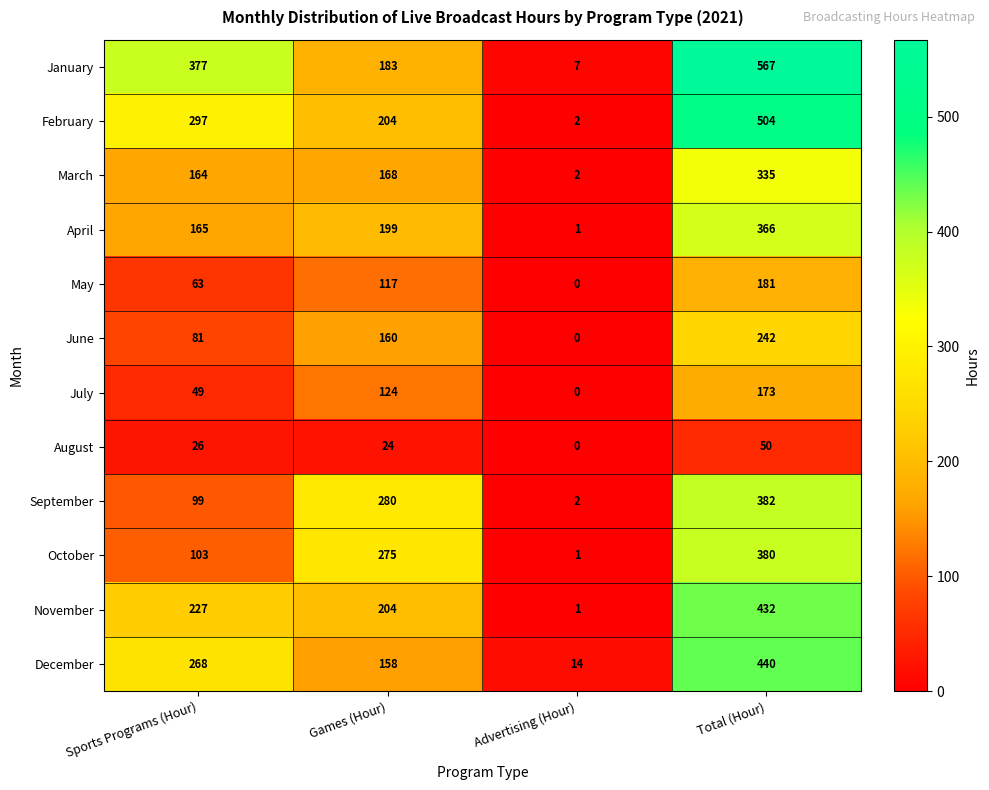

Which series has the largest range (max minus min)?

January